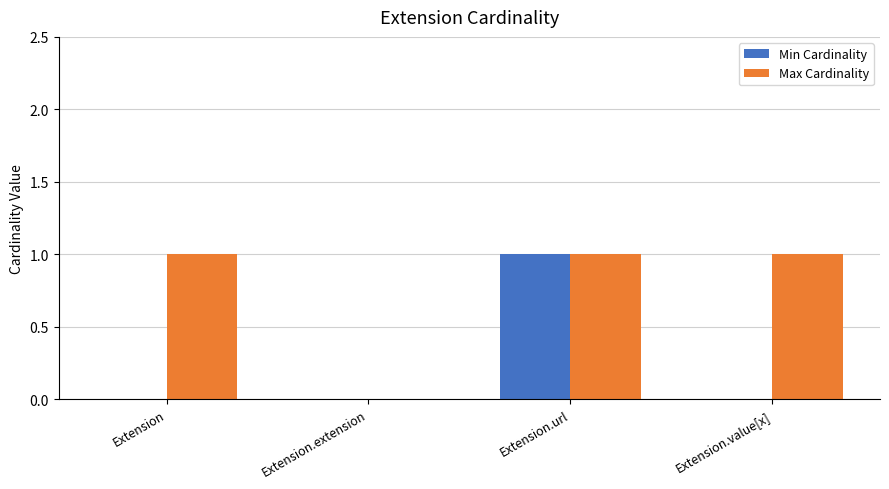

What value does the Max Cardinality series have at Extension.url?

1